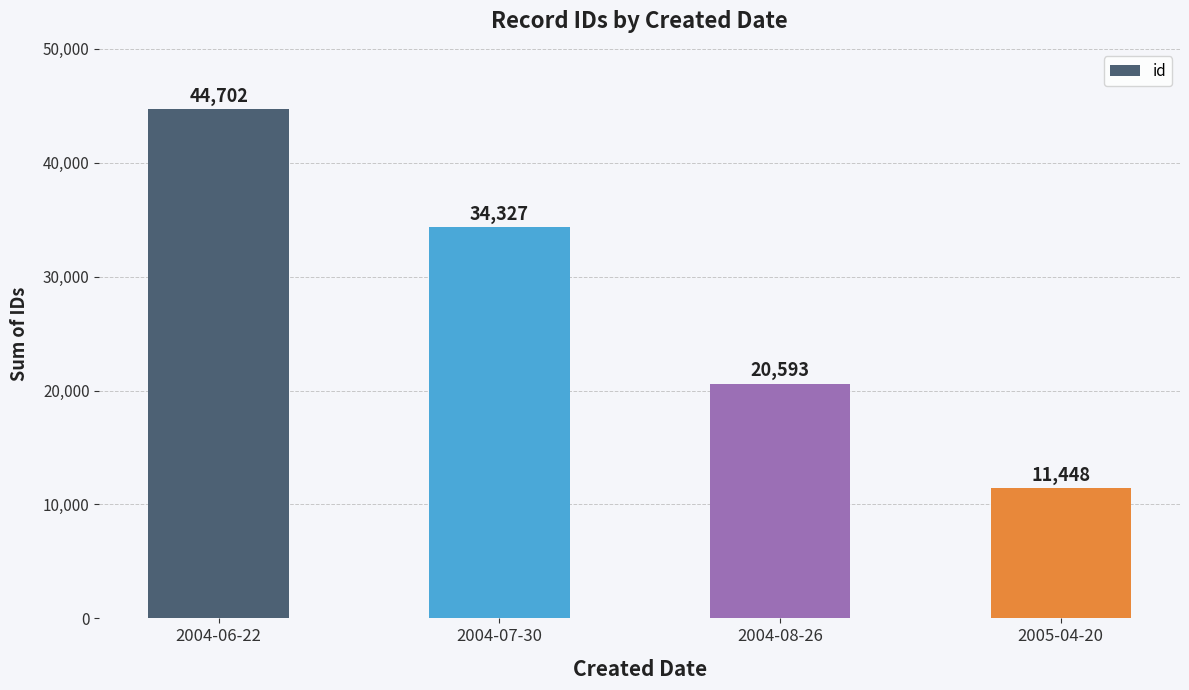

The value at 2004-06-22 is 44702. True or false?

True